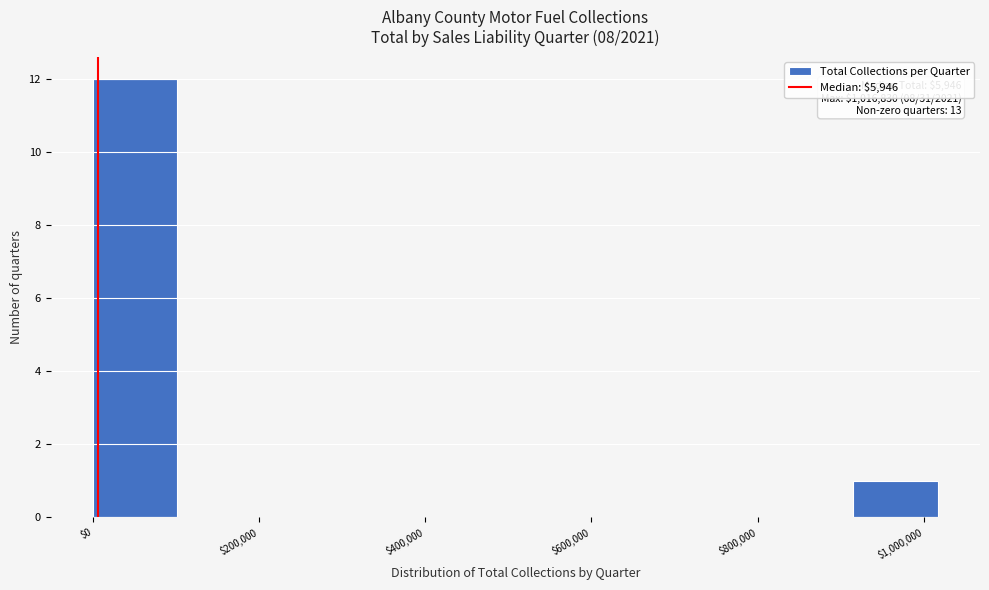

Which range on the x-axis has the tallest bar?

0 to 100000